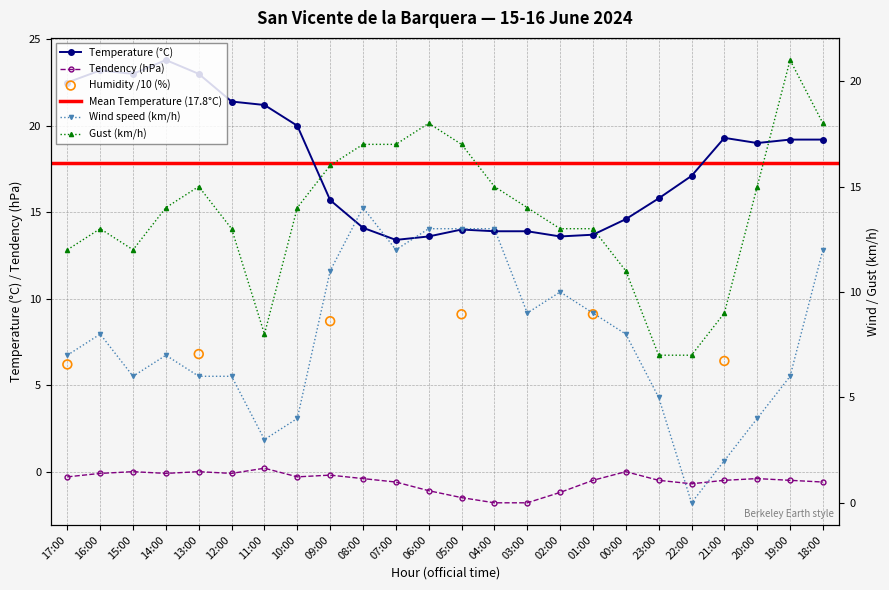

At how many categories does at least one series exceed 0?

24